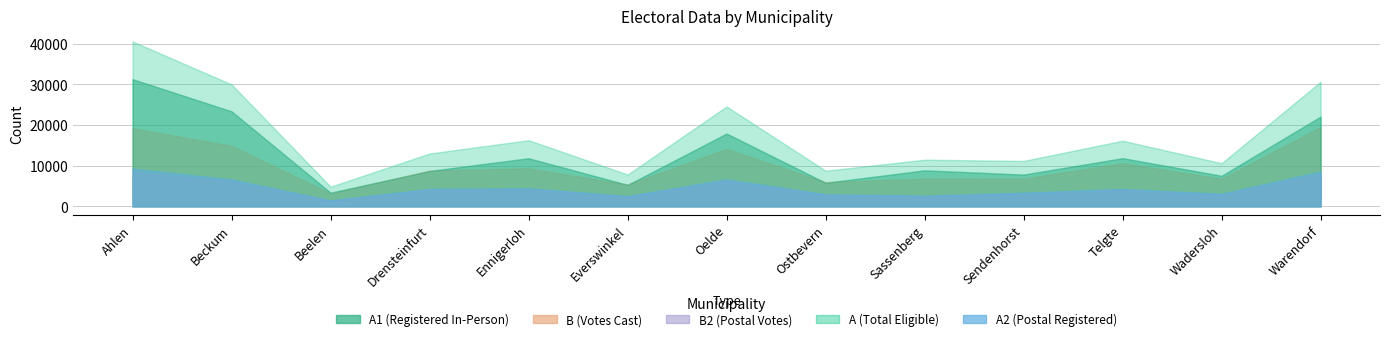

At which category does B2 reach its first local valley?

Beelen